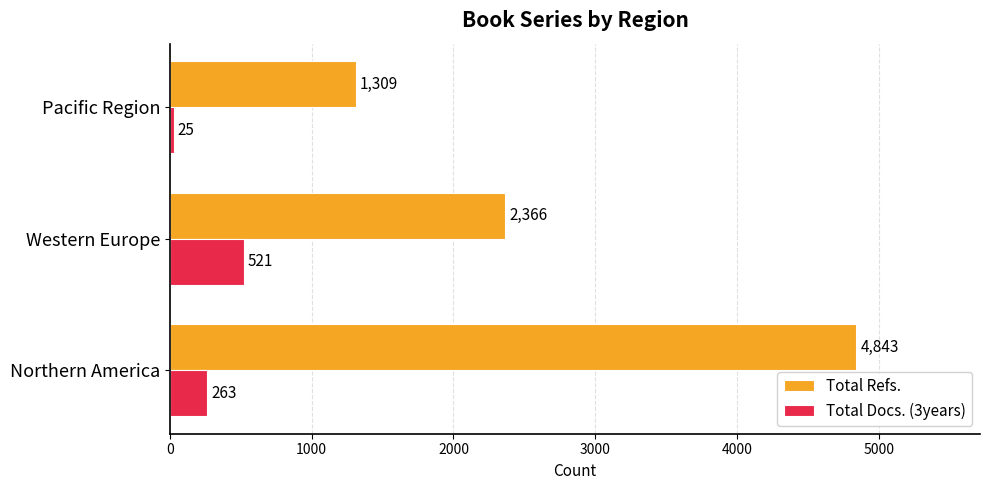

Which series has the largest total across all categories?

Total Refs.